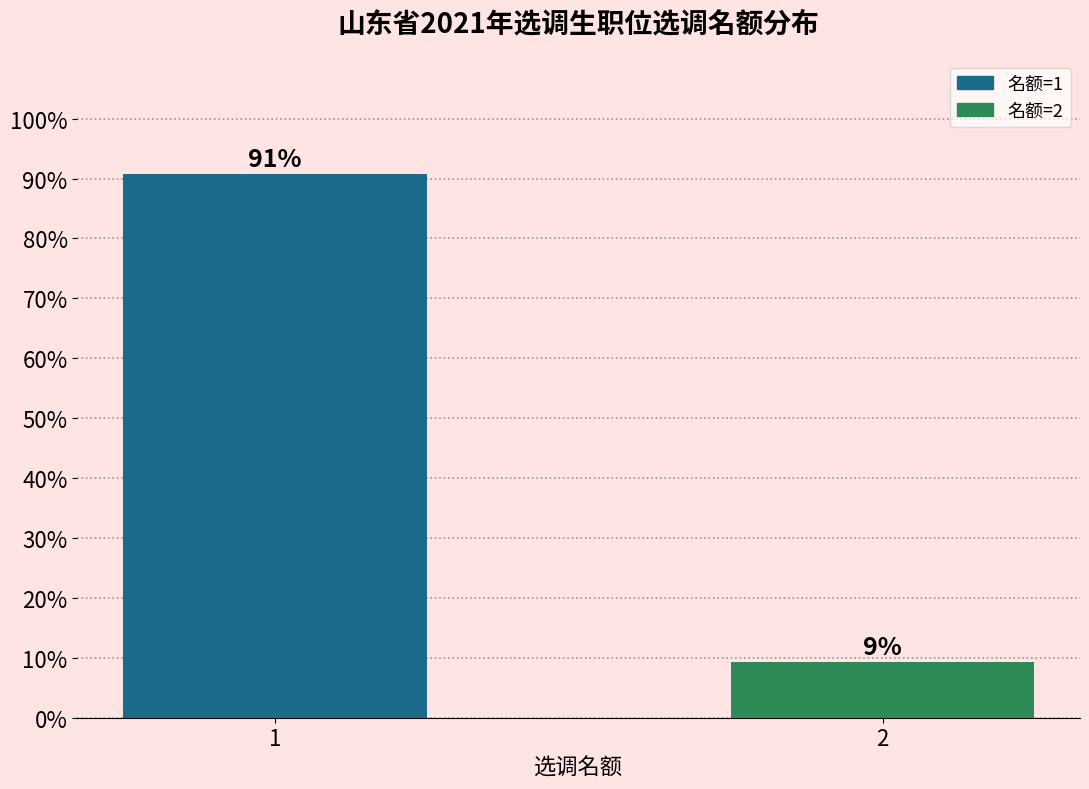

What is the value of the 1st bar from the left?

90.7